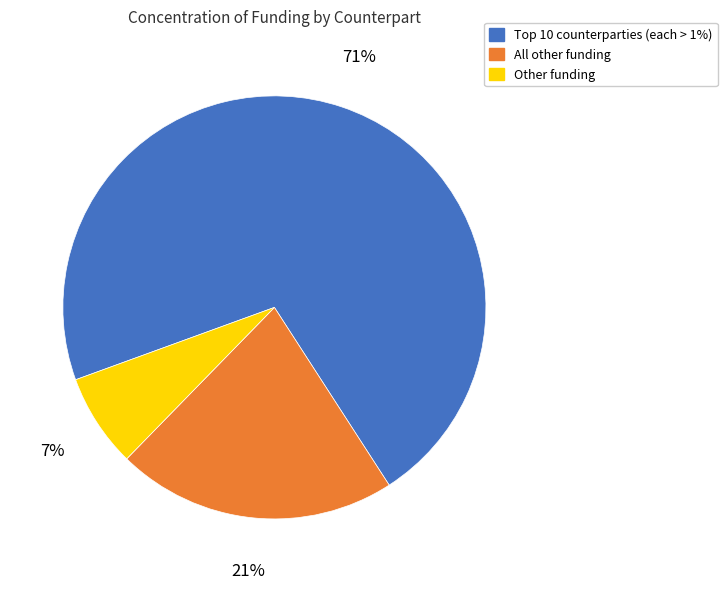

To the nearest percent, what is the average slice percentage?

33%